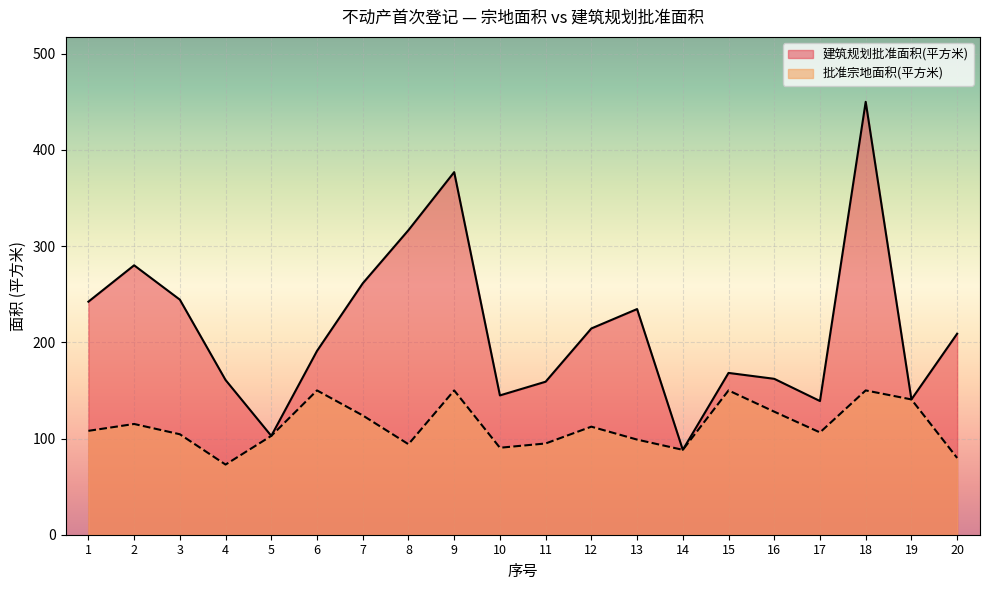

At 3, list the series in order from smallest to largest.

批准宗地面积(平方米), 建筑规划批准面积(平方米)